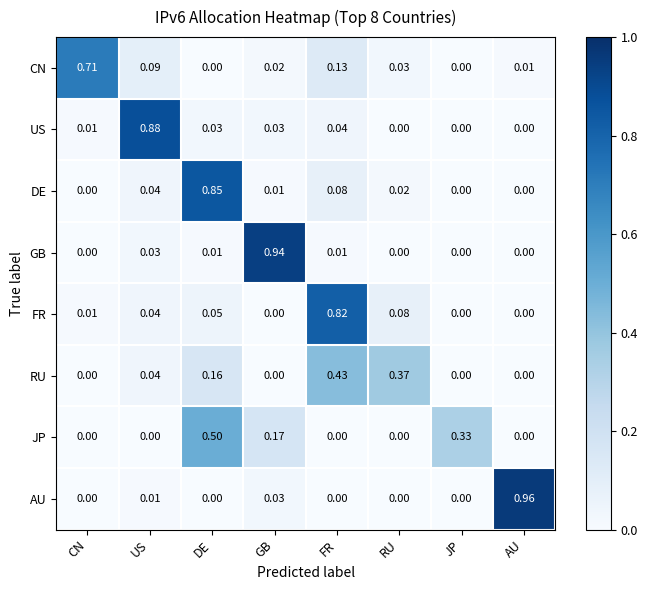

Which series has the widest spread of values?

AU